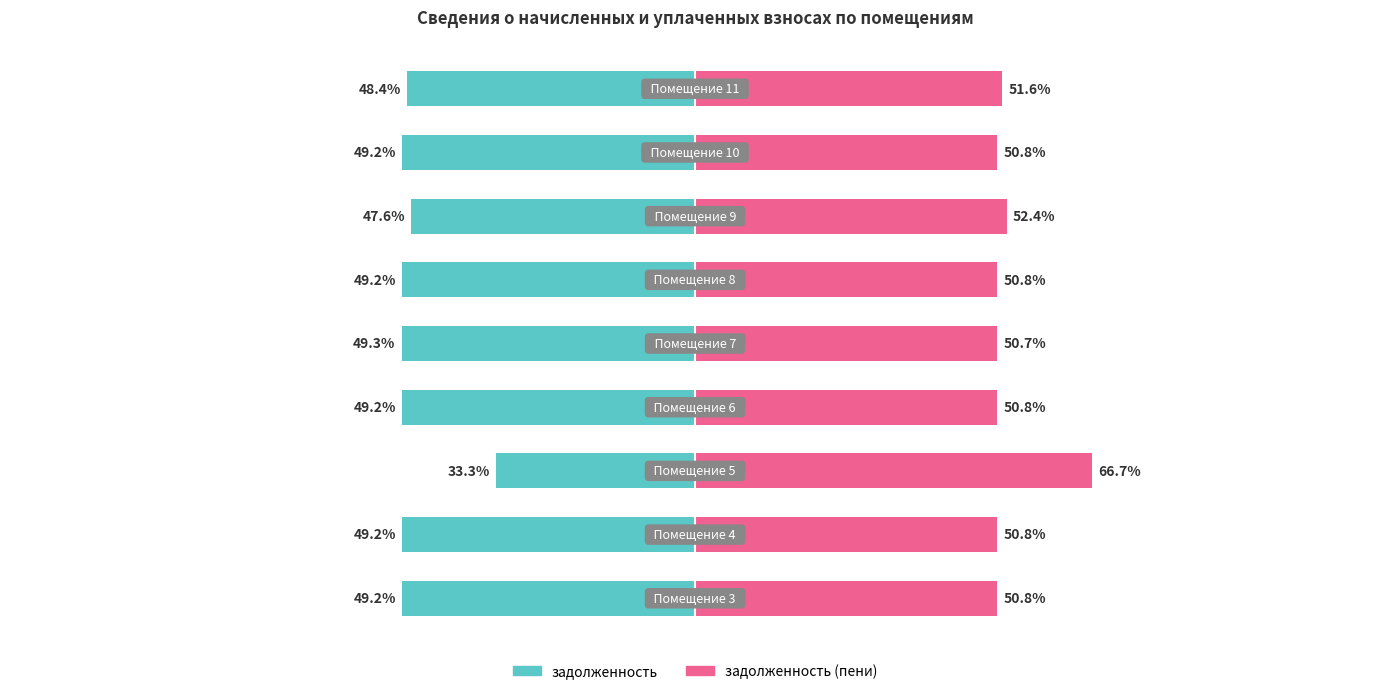

At how many categories does at least one series exceed 64?

1